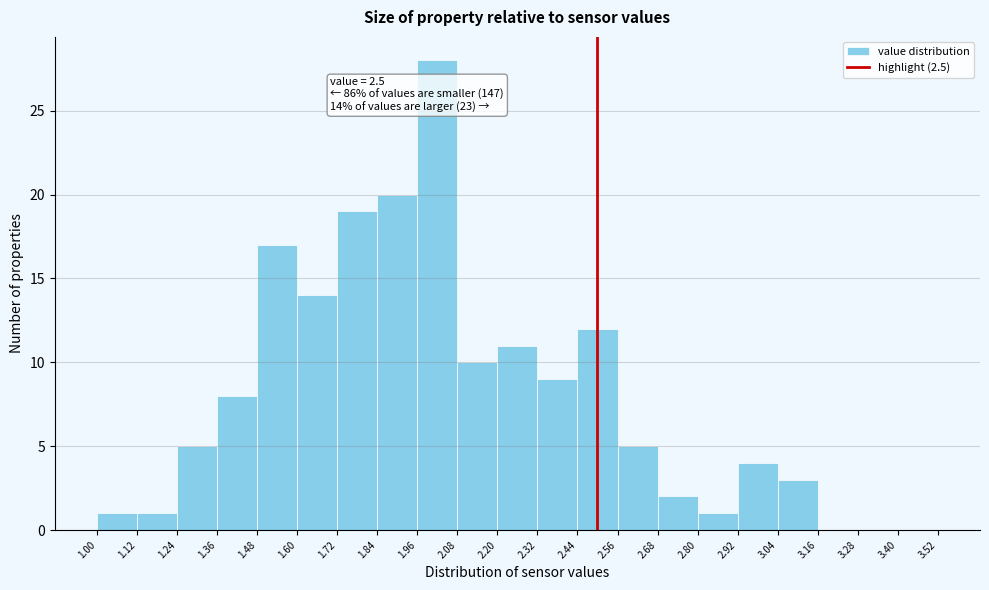

Over which range of the x-axis is the bar tallest?

1.96 to 2.08